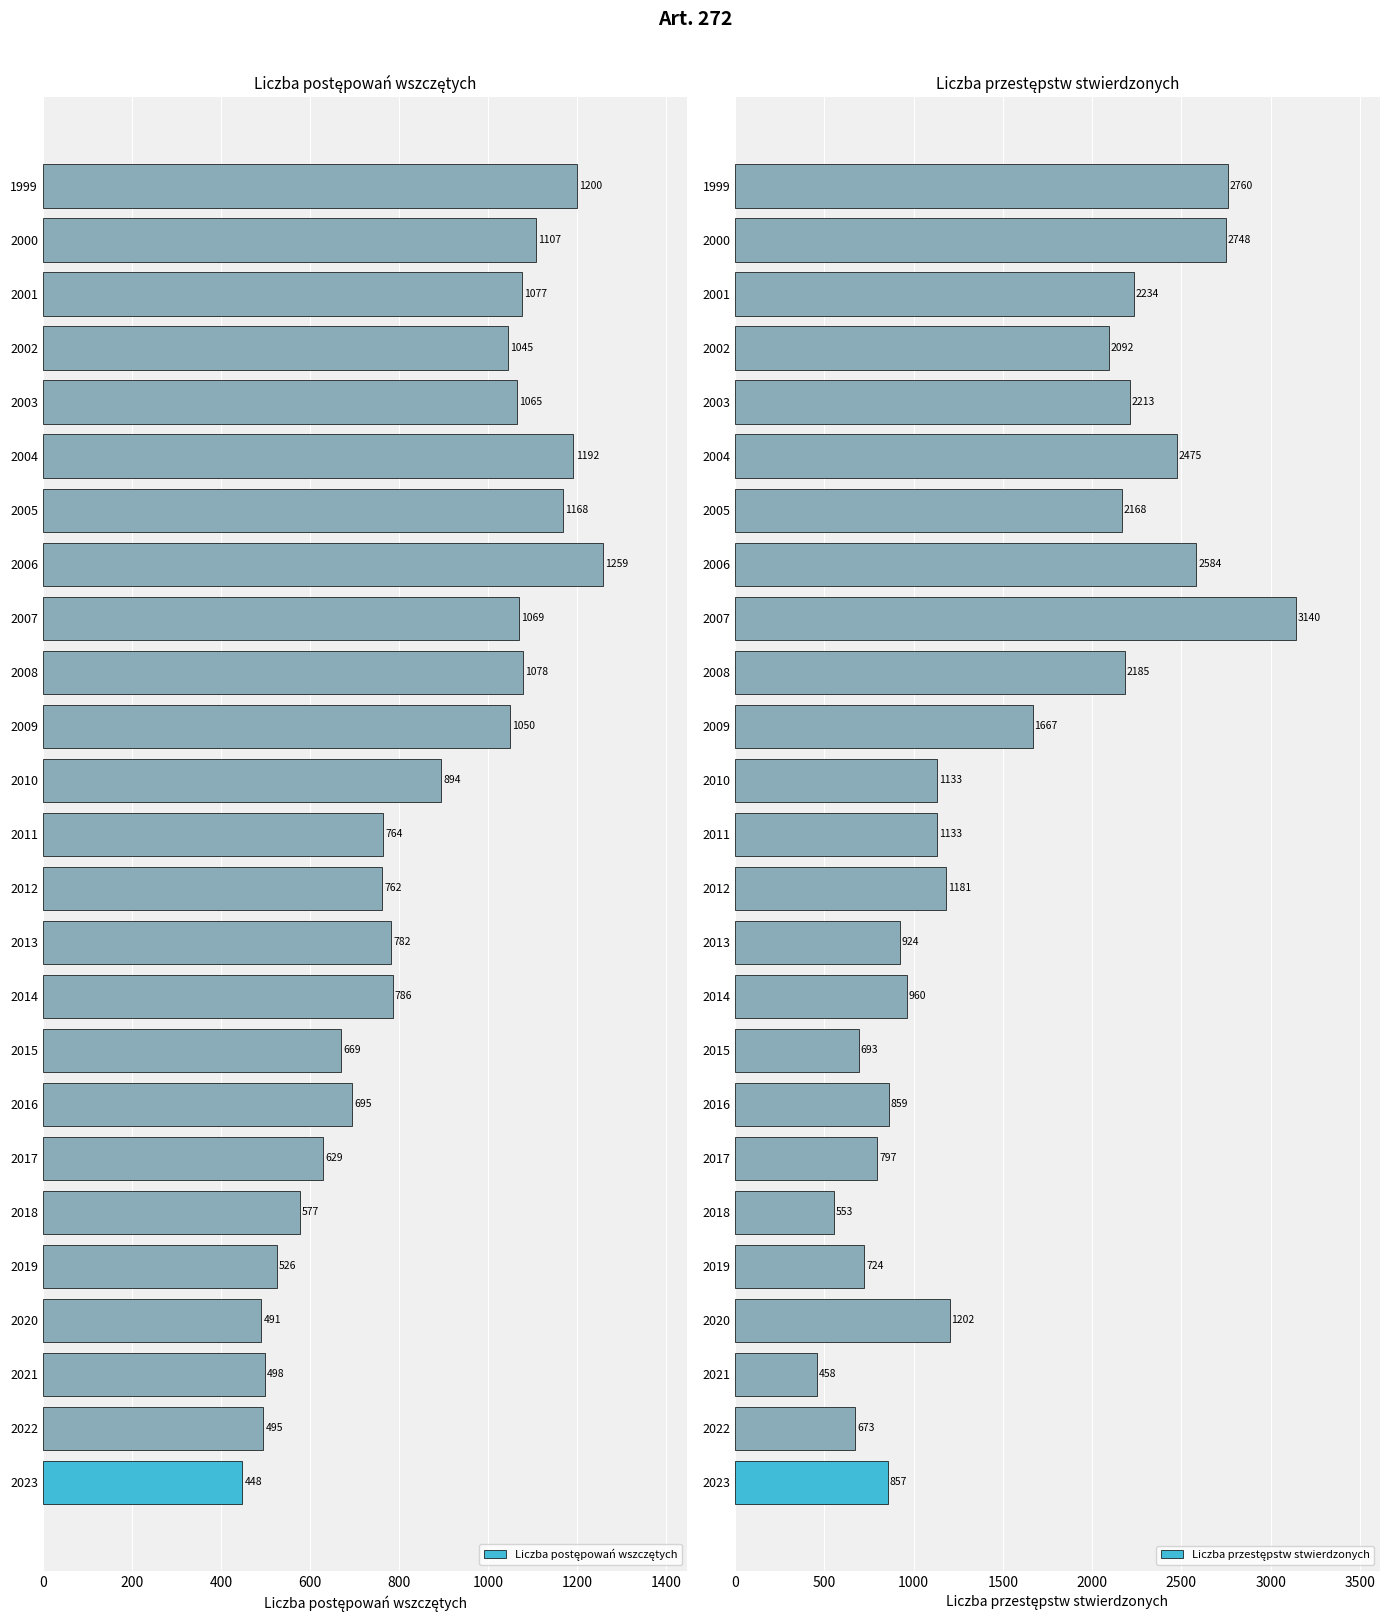

How many values in the Liczba postępowań wszczętych series are below 786?

12